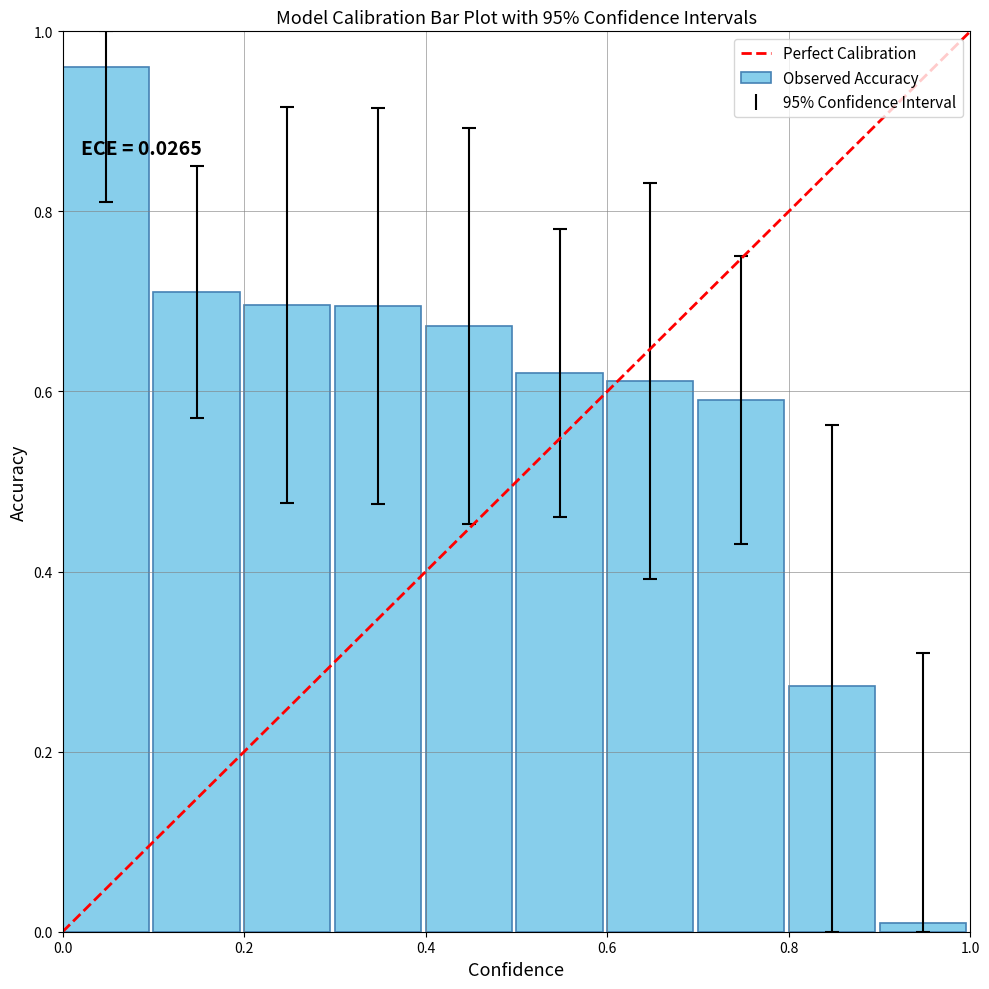

What is the sum of all values?

5.8